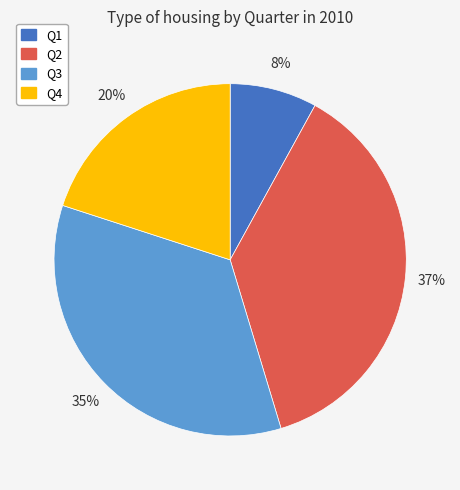

Between Q3 and Q2, which is larger?

Q2